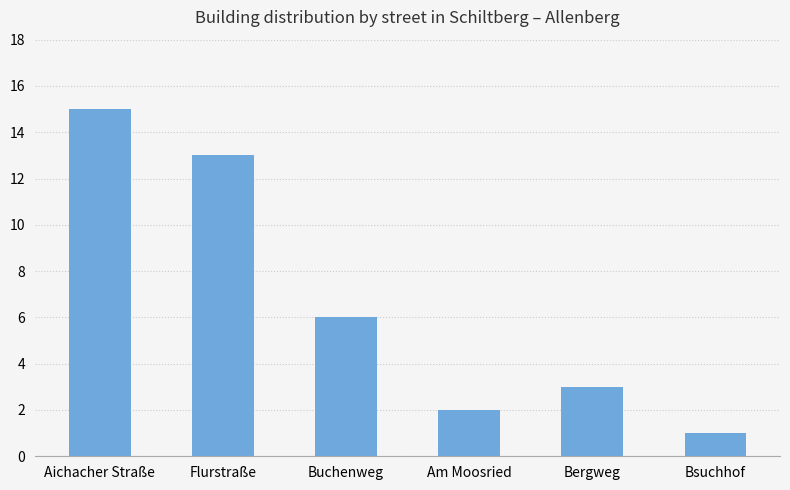

What is the smallest value displayed?

1